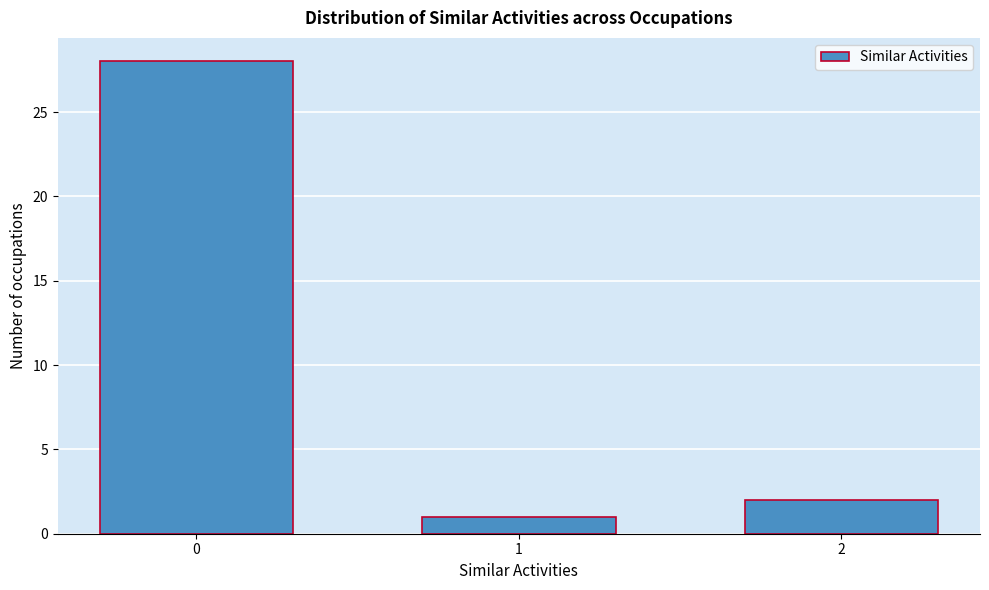

Reading left to right, transcribe all the data shown in this chart.

28	1	2